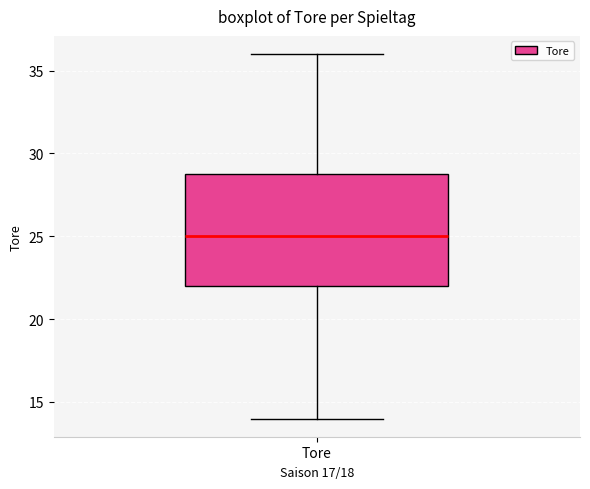

Transcribe this box plot: give where the median line is, the range the box spans, and where the two whiskers end, as read against the y-axis. The values are not printed on the chart, so give them approximately, as read against the axis.

median 25, box 22 to 29, whiskers 14 to 36